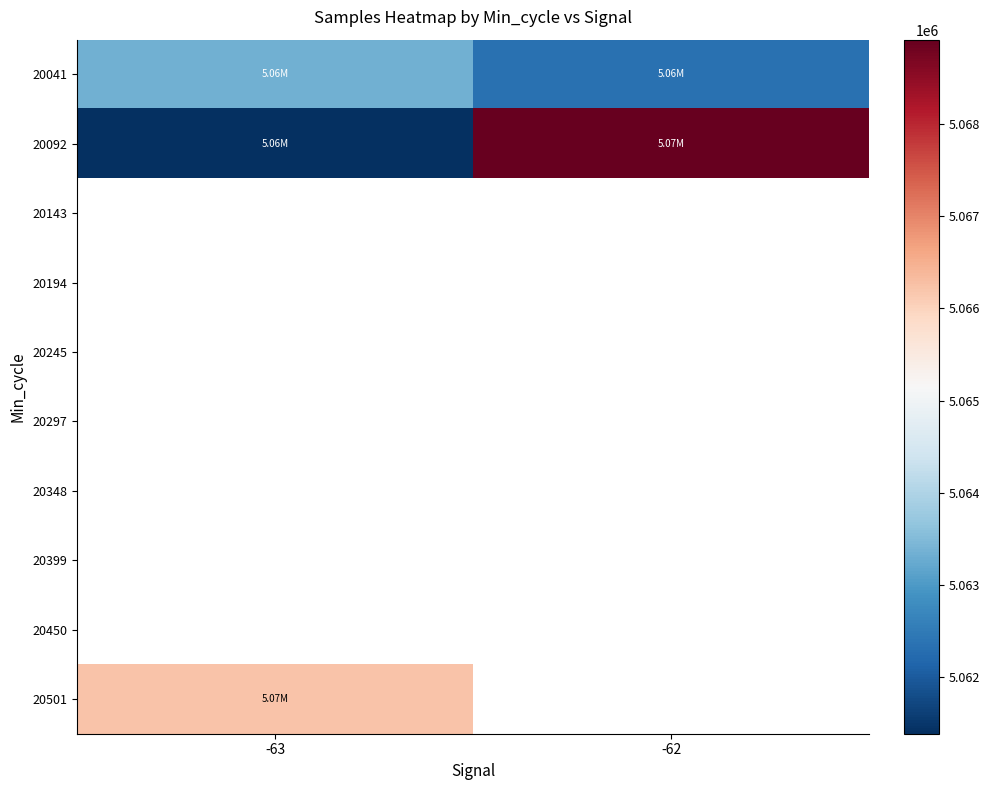

What is the difference between the 20092 values at -62 and -63?

7523.5